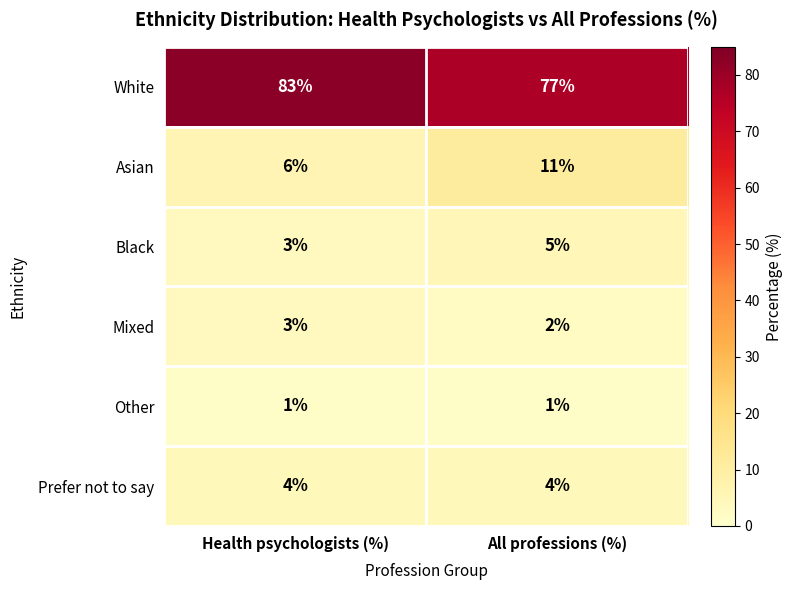

Rank the series by their maximum value, from lowest to highest.

Other, Mixed, Prefer not to say, Black, Asian, White